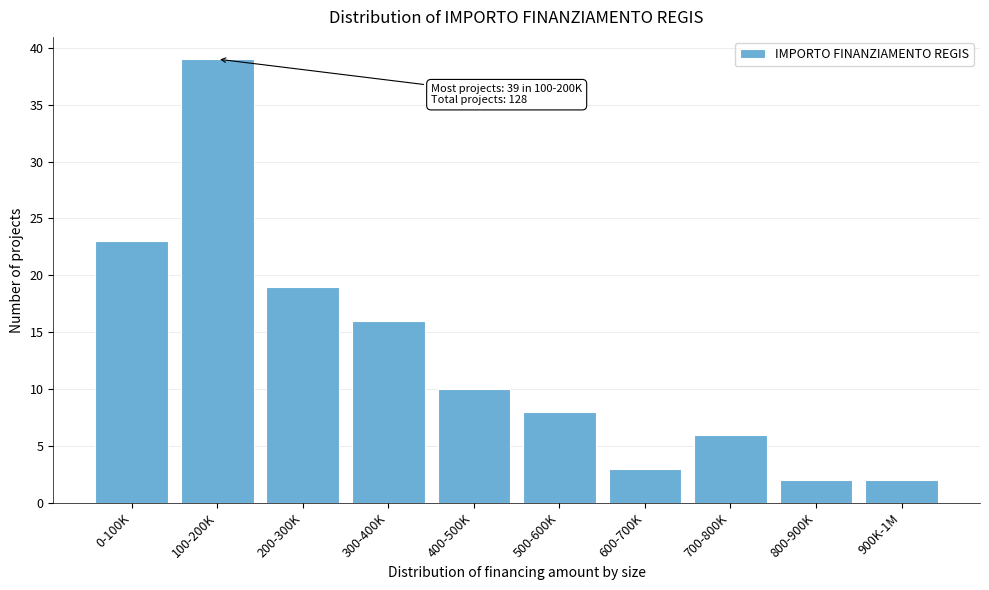

Reading left to right, transcribe all the data shown in this chart.

23	39	19	16	10	8	3	6	2	2